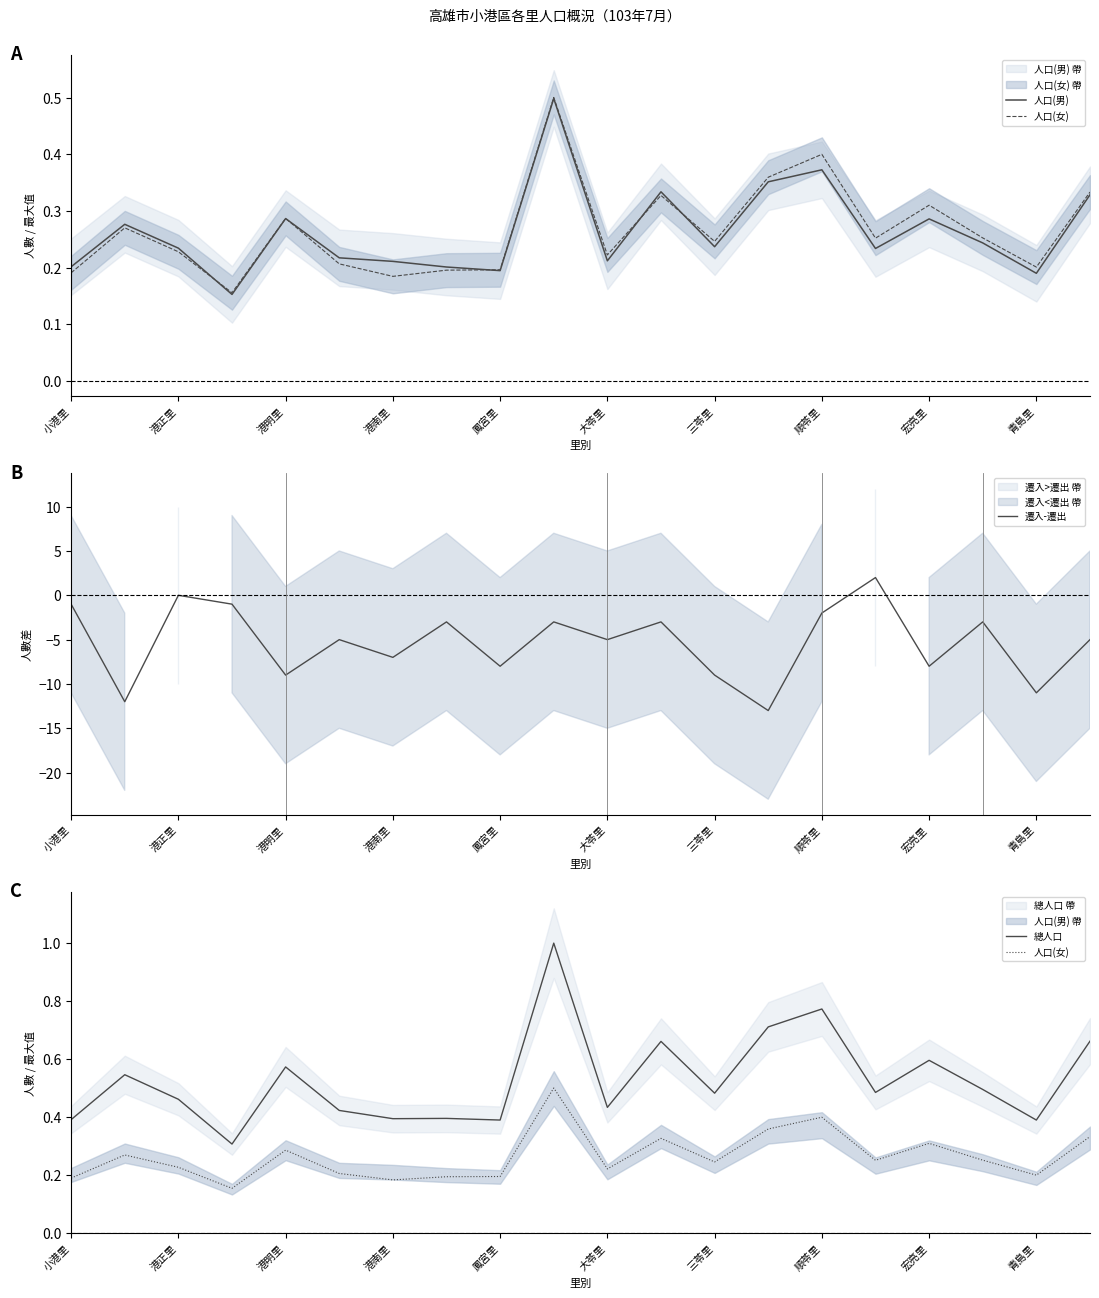

Read the 遷入-遷出 value at 港南里.

-7